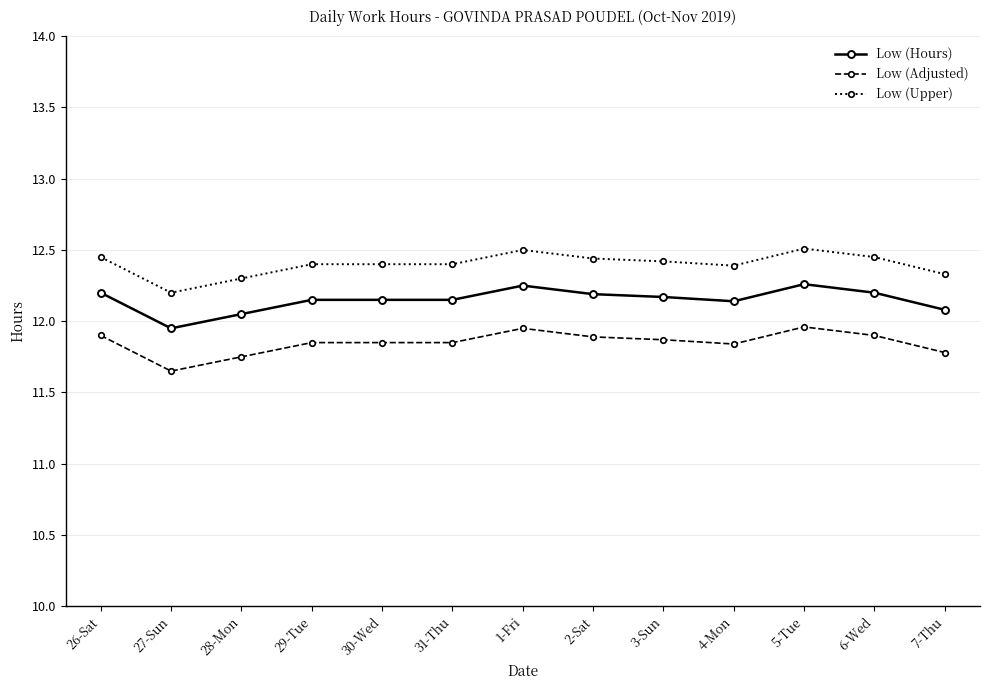

List the series in order of their overall mean, lowest first.

Low (Adjusted), Low (Hours), Low (Upper)